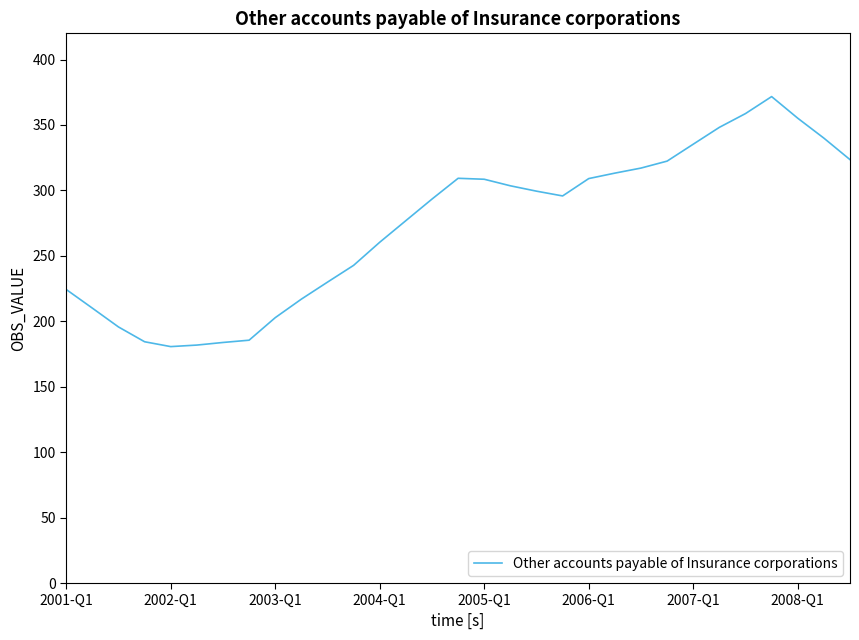

Does the chart display data point markers on the line(s)?

No